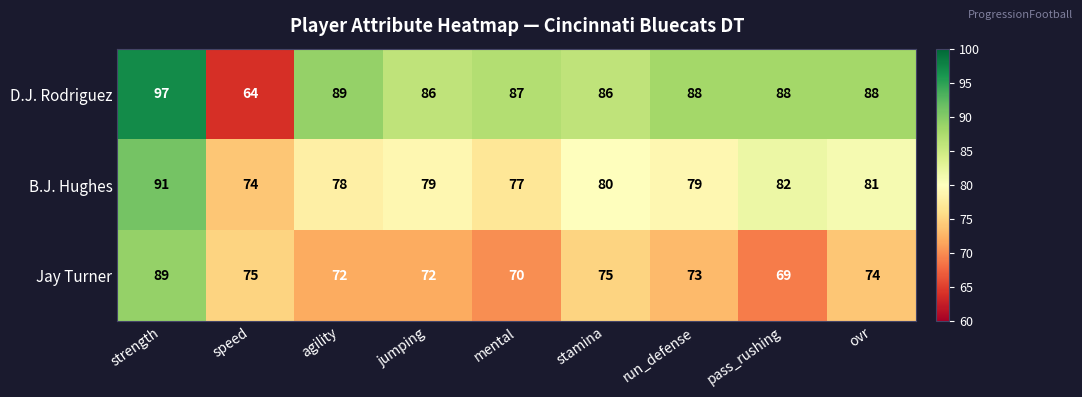

Rank the series by their average value, from highest to lowest.

D.J. Rodriguez, B.J. Hughes, Jay Turner